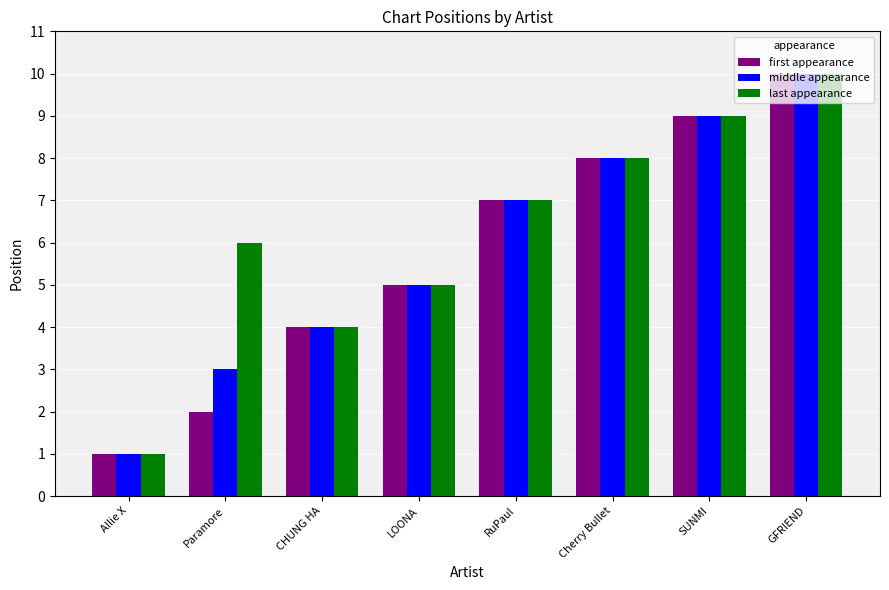

Count the last appearance values in the range 5 to 9.

5